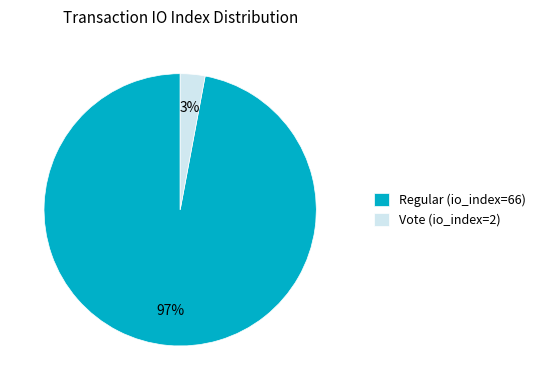

Rank the categories by value from lowest to highest.

Vote (io_index=2), Regular (io_index=66)